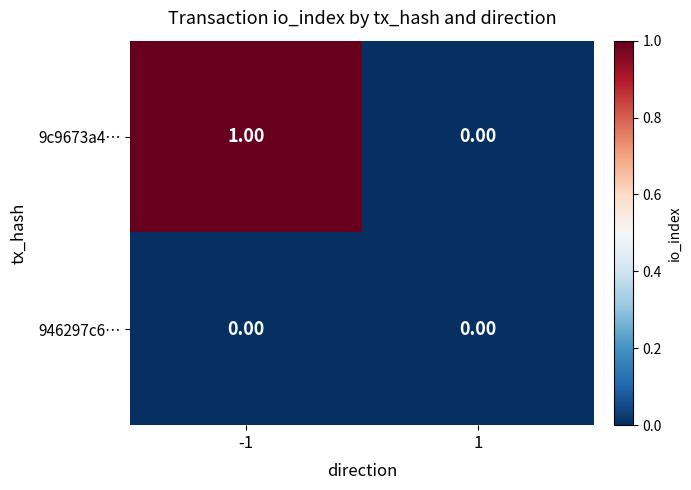

What is the difference between the highest and lowest values at -1?

1